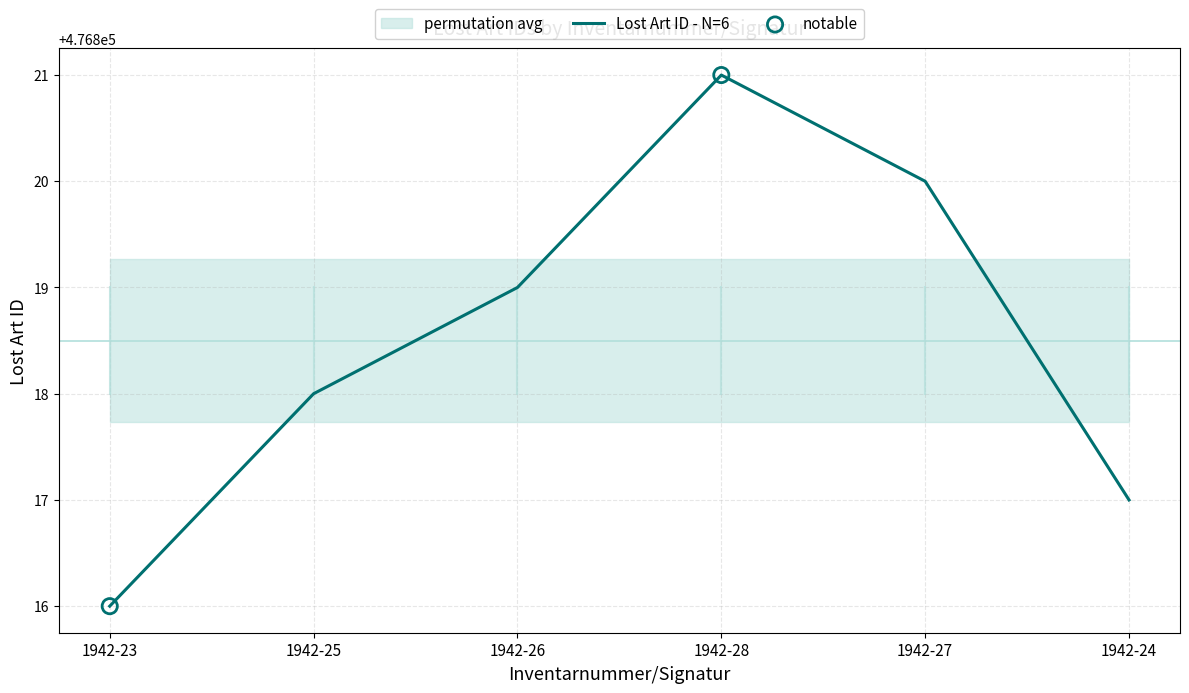

What is the change in value from 1942-28 to 1942-24?

-4